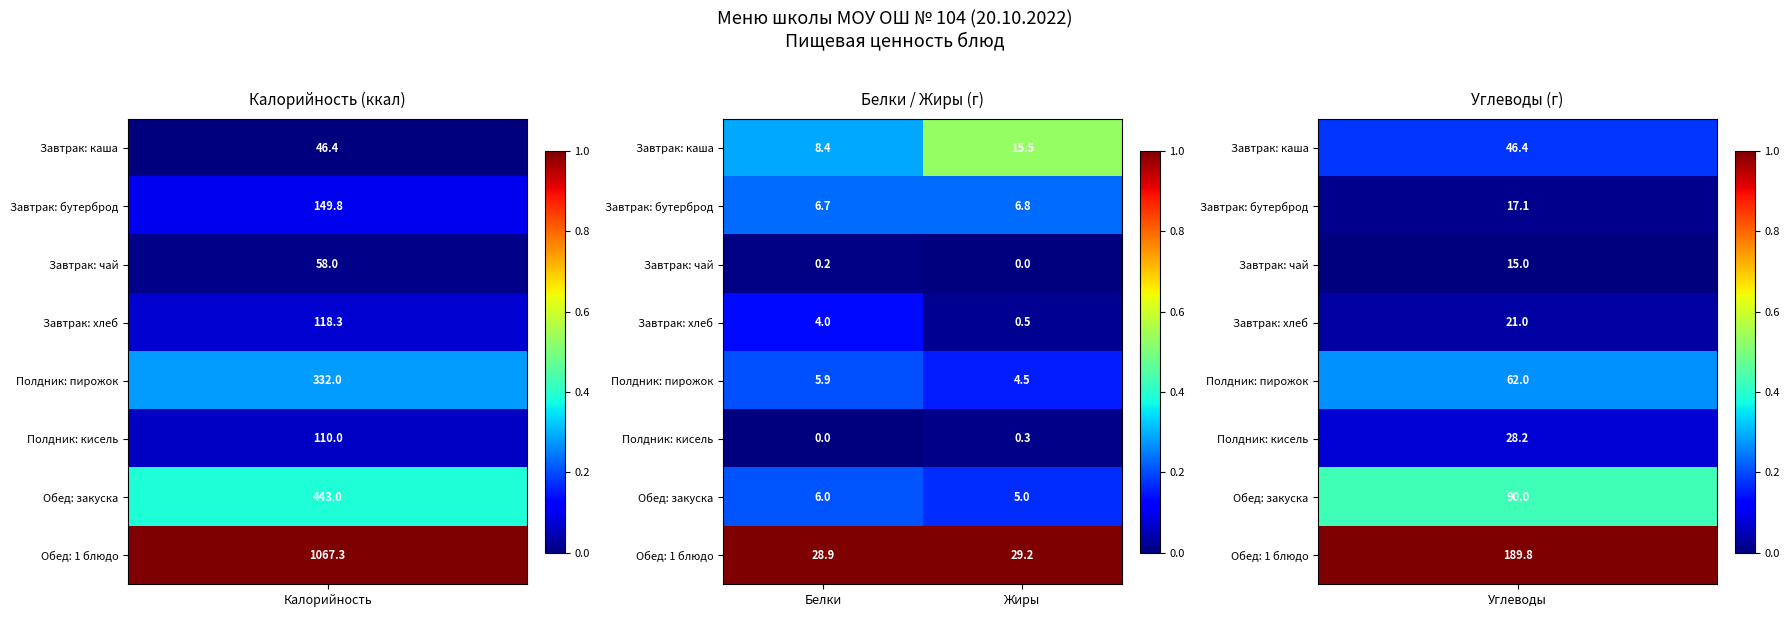

At how many categories does at least one series exceed 0?

2